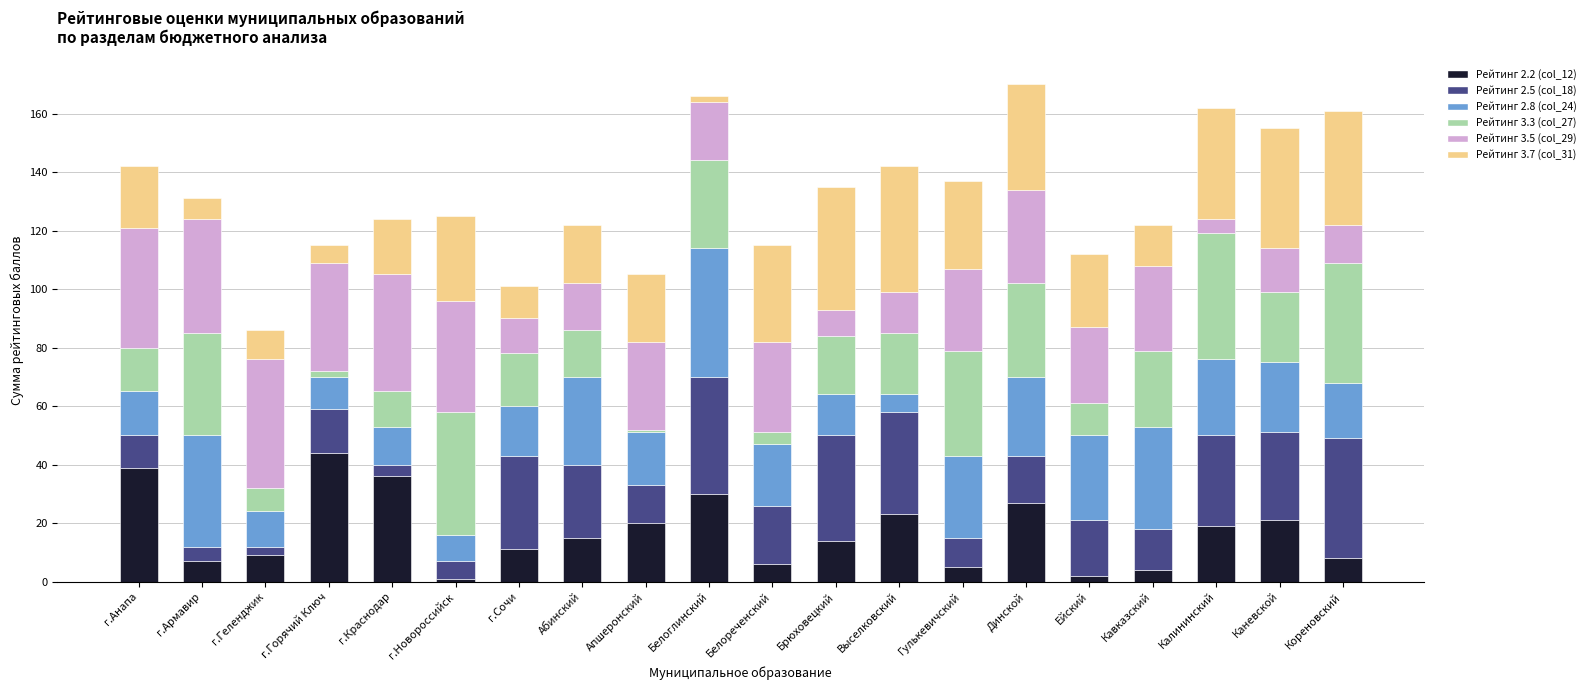

The Рейтинг 2.2 (col_12) series shows 5 at Калининский. True or false?

False